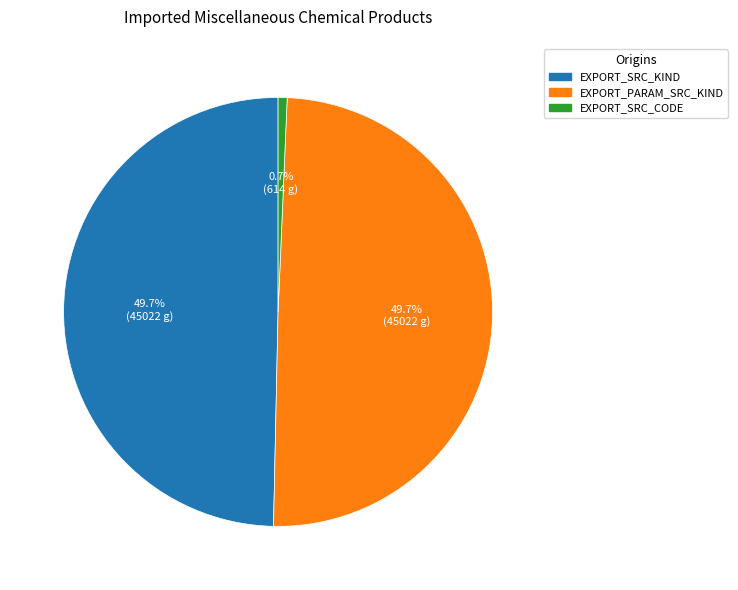

How many slices are in this pie chart?

3